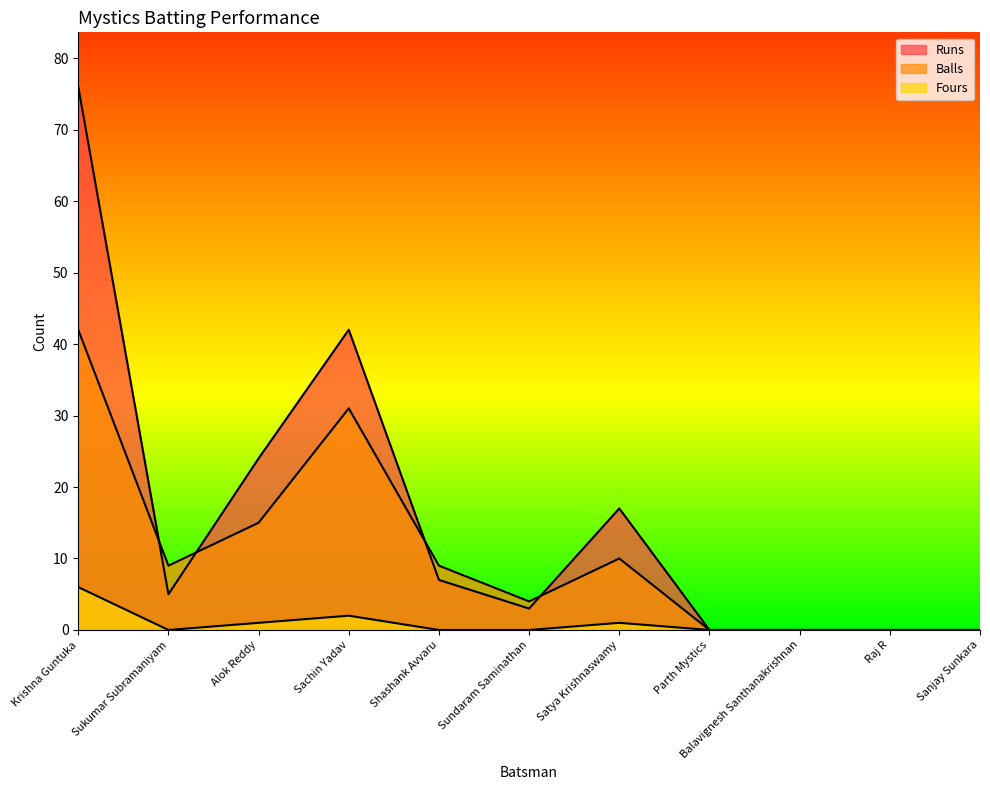

Does the chart display data point markers on the line(s)?

No